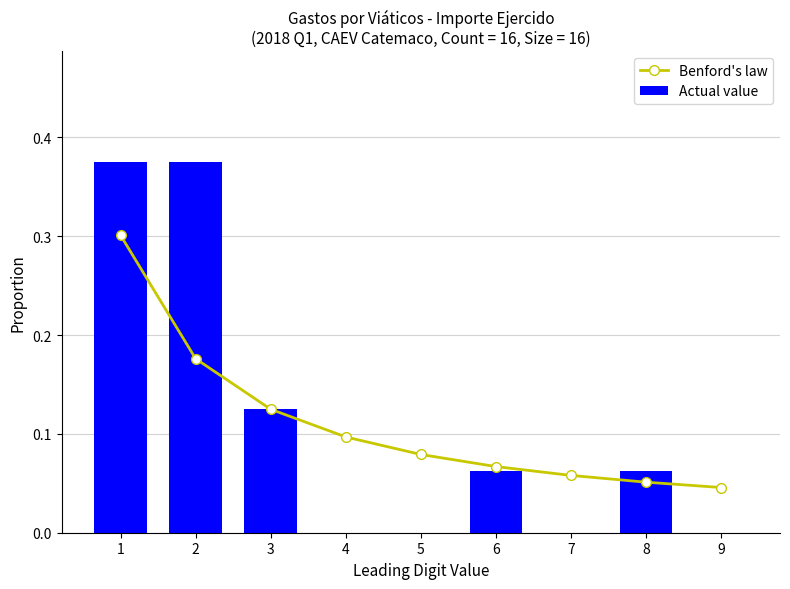

Are the bars horizontal?

No